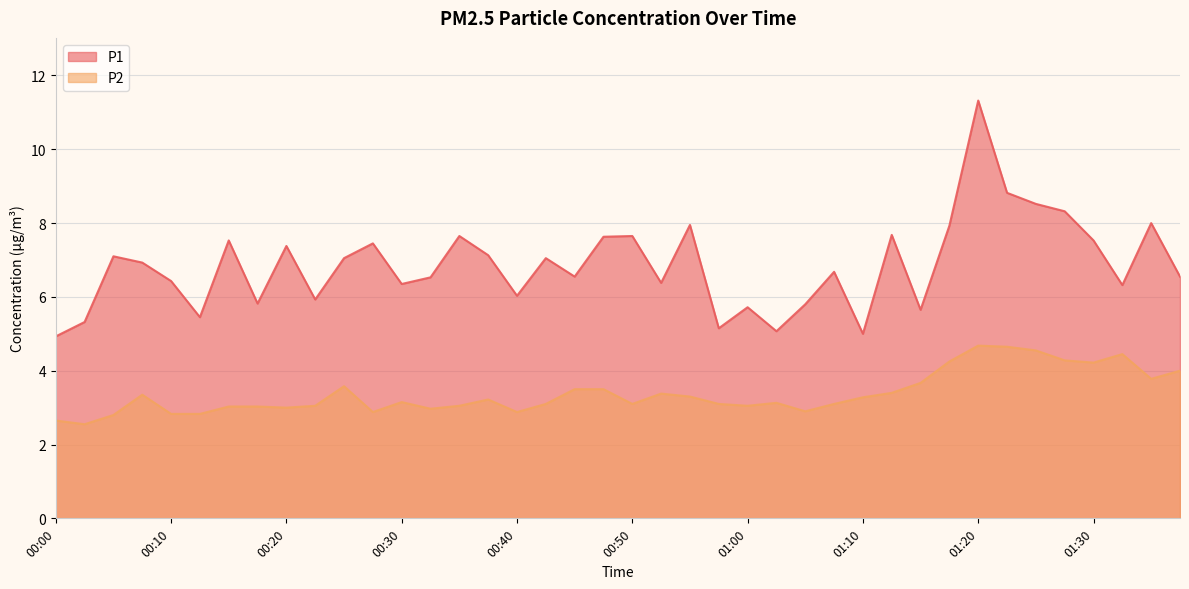

What position from the left is 00:05?

3